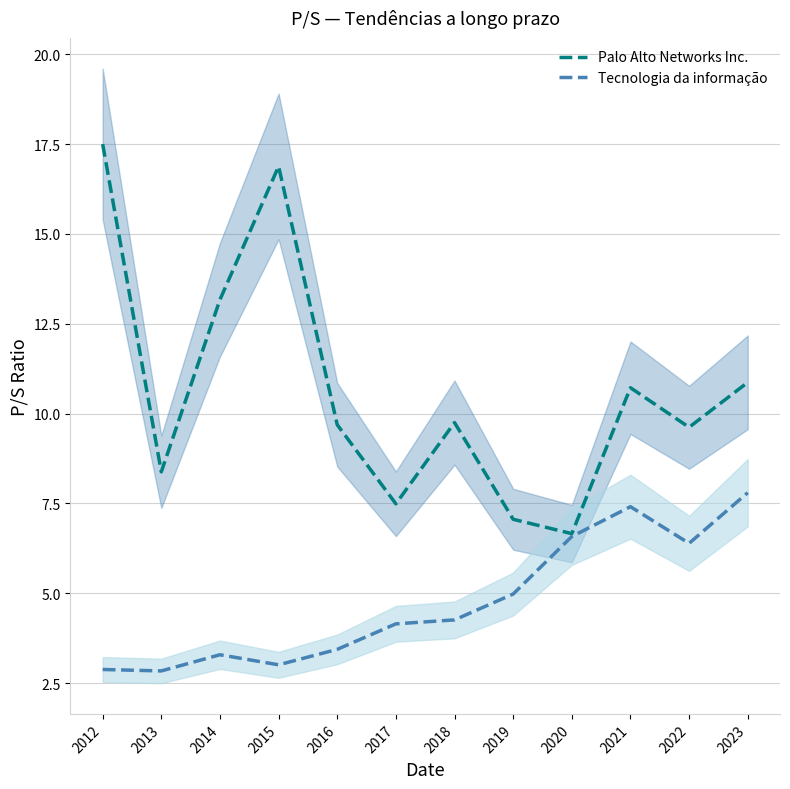

The Tecnologia da informação series shows 2.9 at 2012. True or false?

True